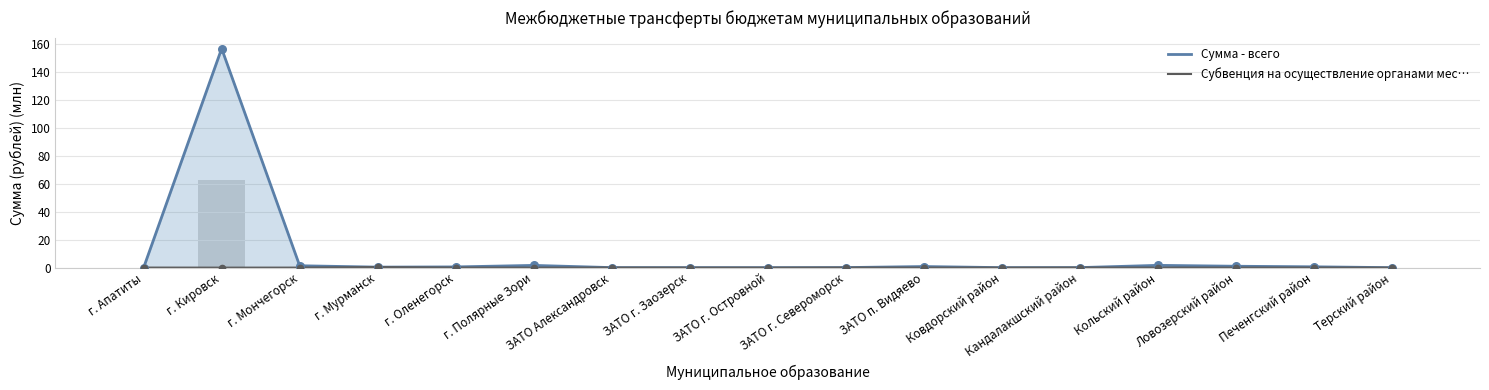

What are all the series names shown in the legend?

Сумма - всего, Субвенция на осуществление органами мес…